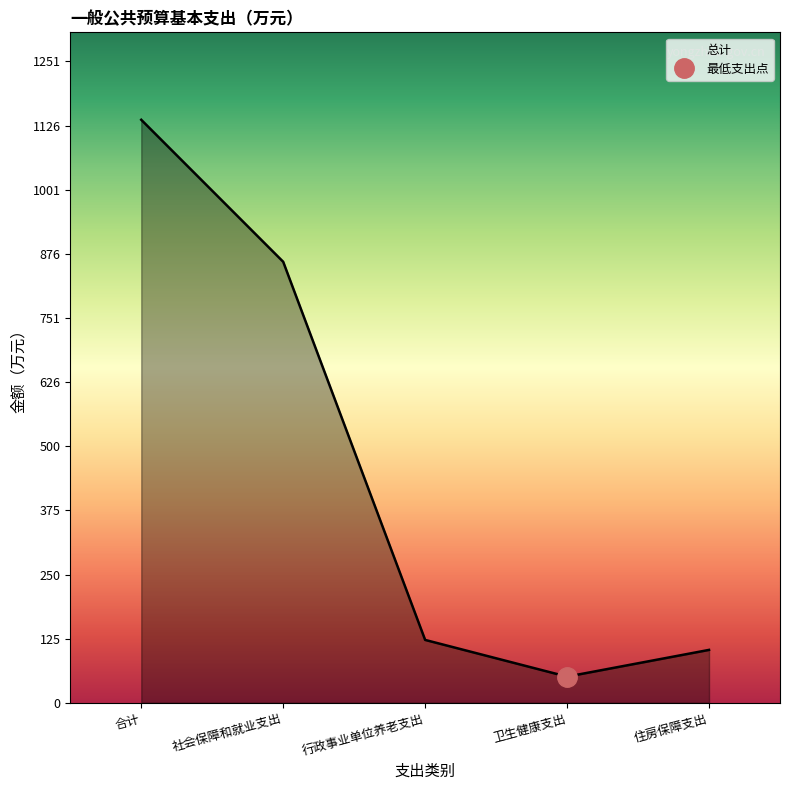

How many lines are shown in the chart?

1